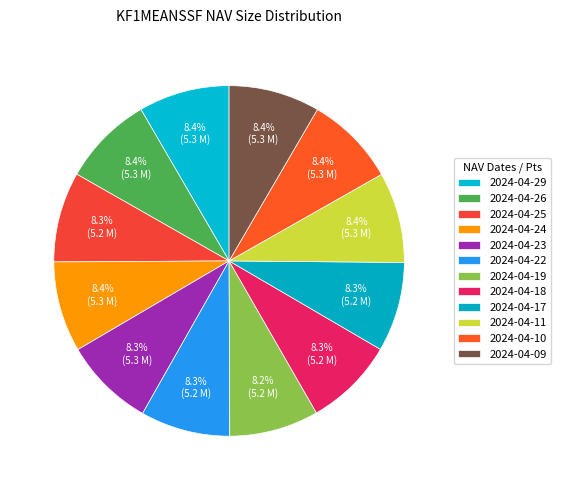

How many segments does this pie chart have?

12